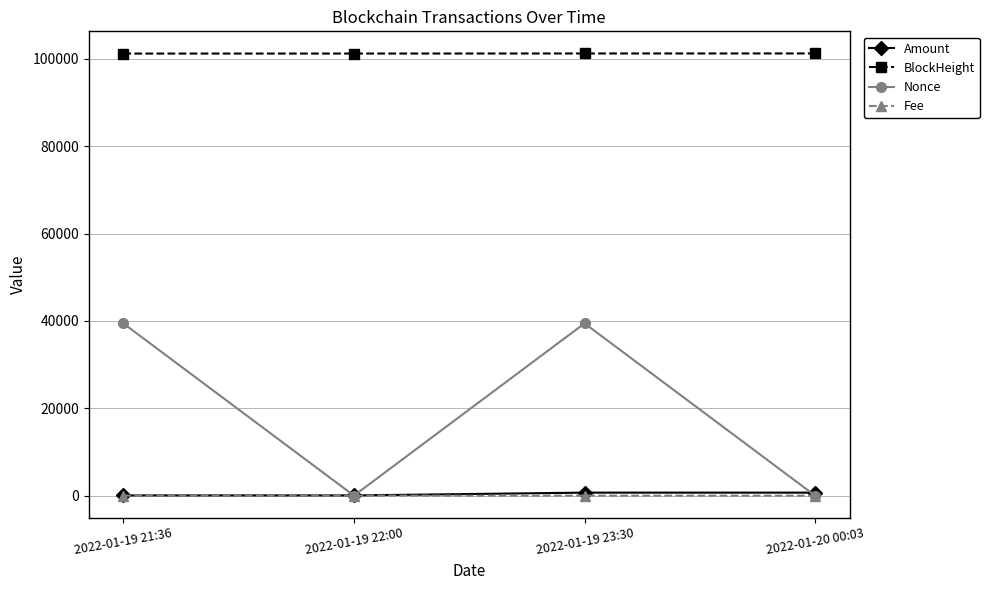

At which category does Nonce reach its first local peak?

2022-01-19 23:30